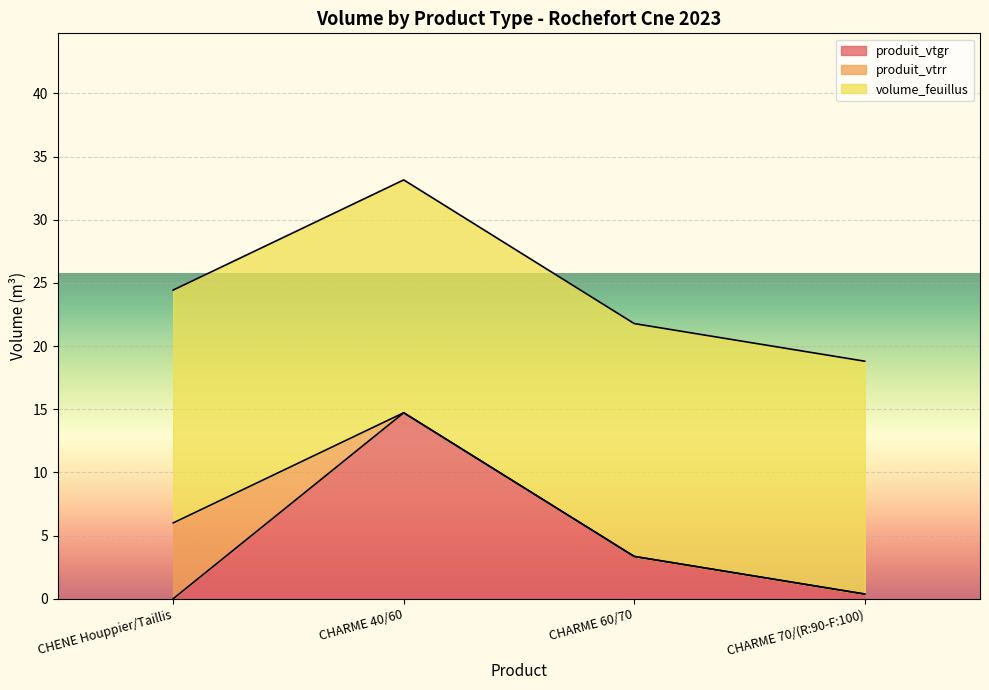

What is the minimum value for volume_feuillus?

18.4